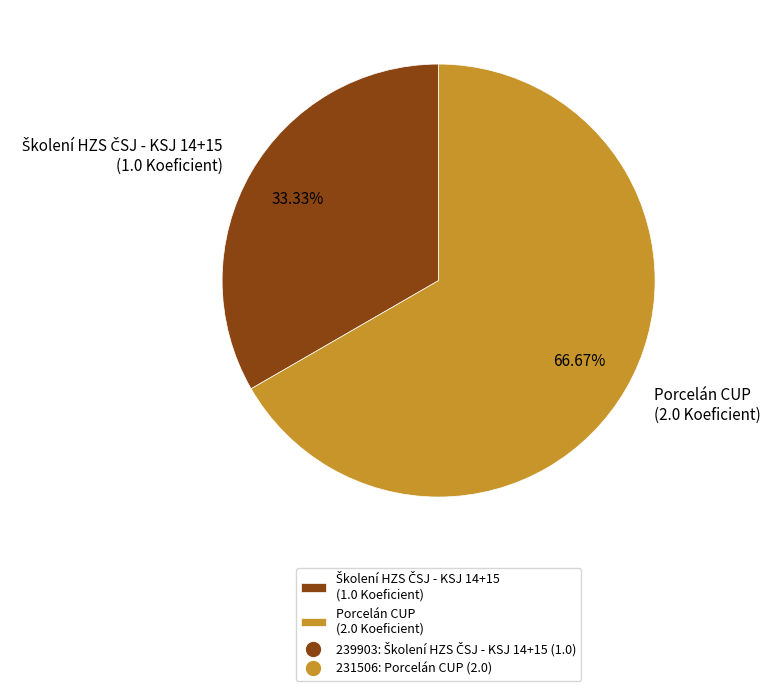

Does Porcelán CUP (2.0 Koeficient) represent more than half of the total?

Yes